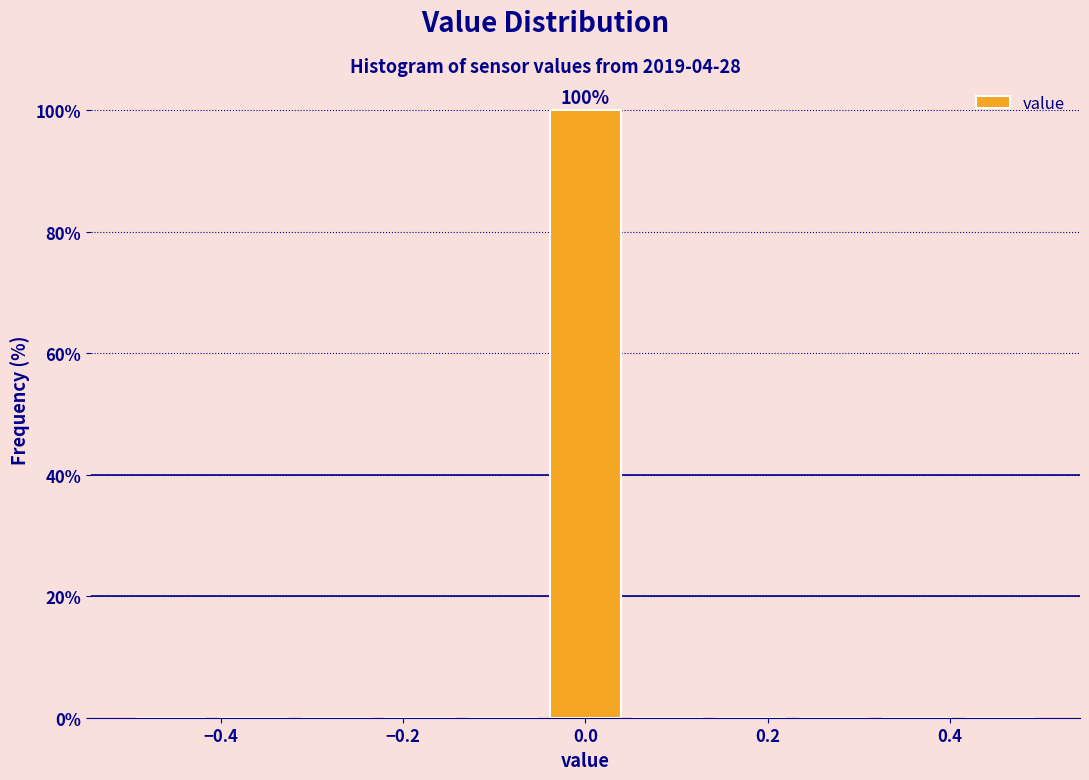

Which range on the x-axis has the tallest bar?

-0.04 to 0.04